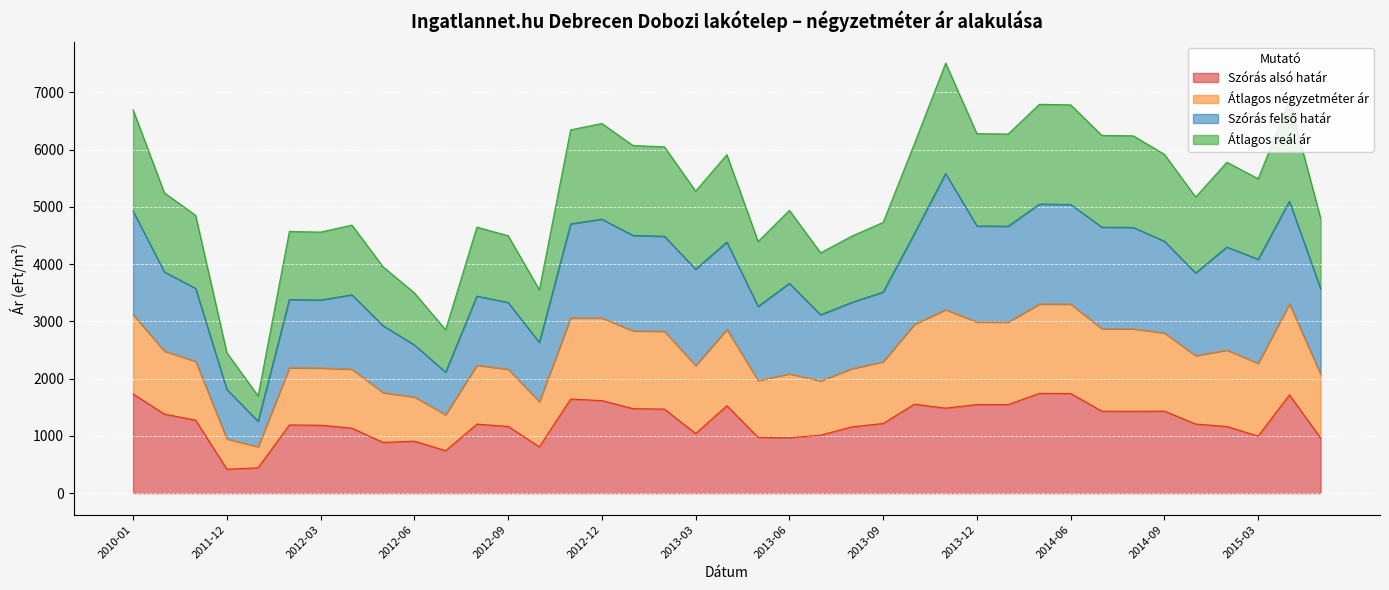

At how many categories does at least one series exceed 4419?

31